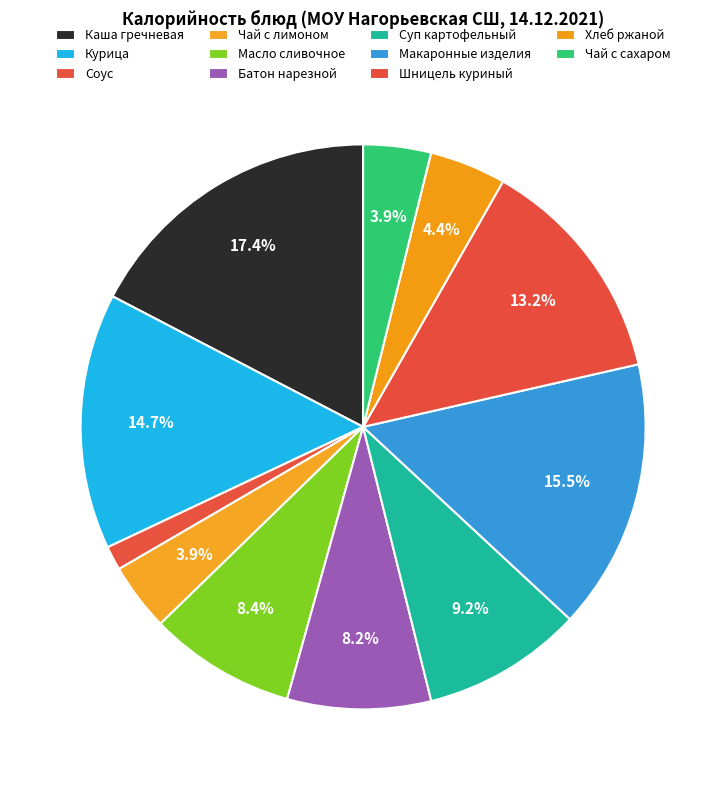

How many slices are in this pie chart?

11